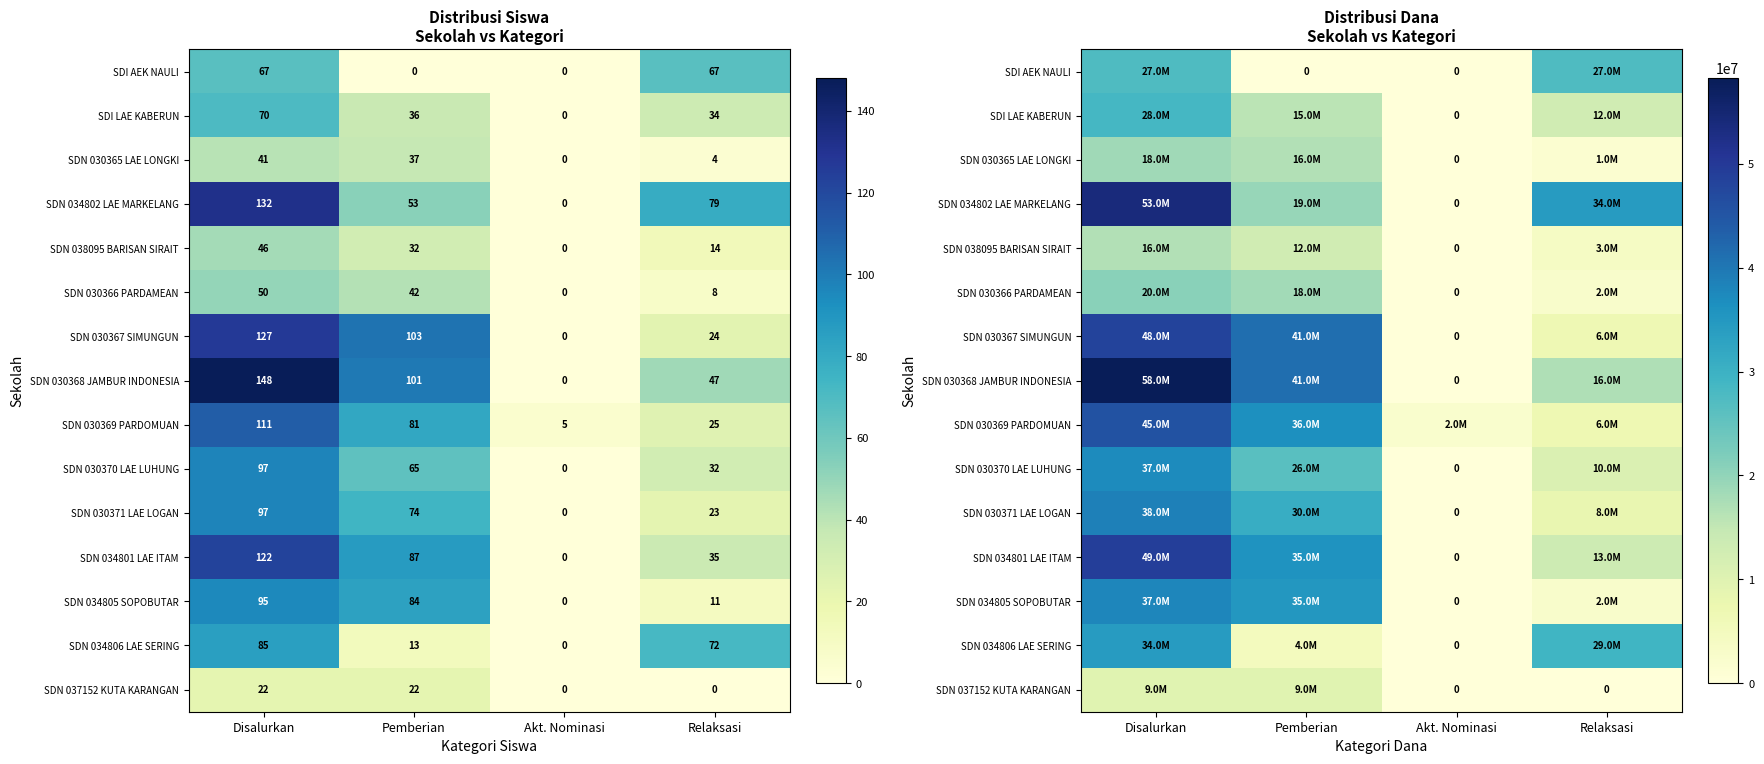

How many values in the SDN 030370 LAE LUHUNG series exceed 26325000?

1